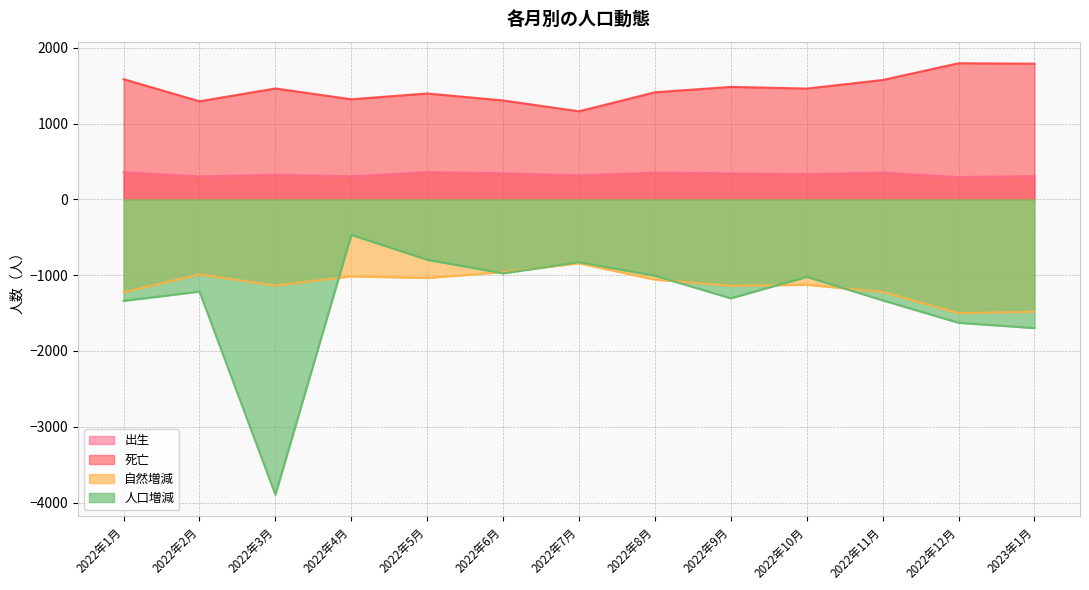

What is the sum of the 自然増減 values at 2022年7月 and 2022年2月?

-1835